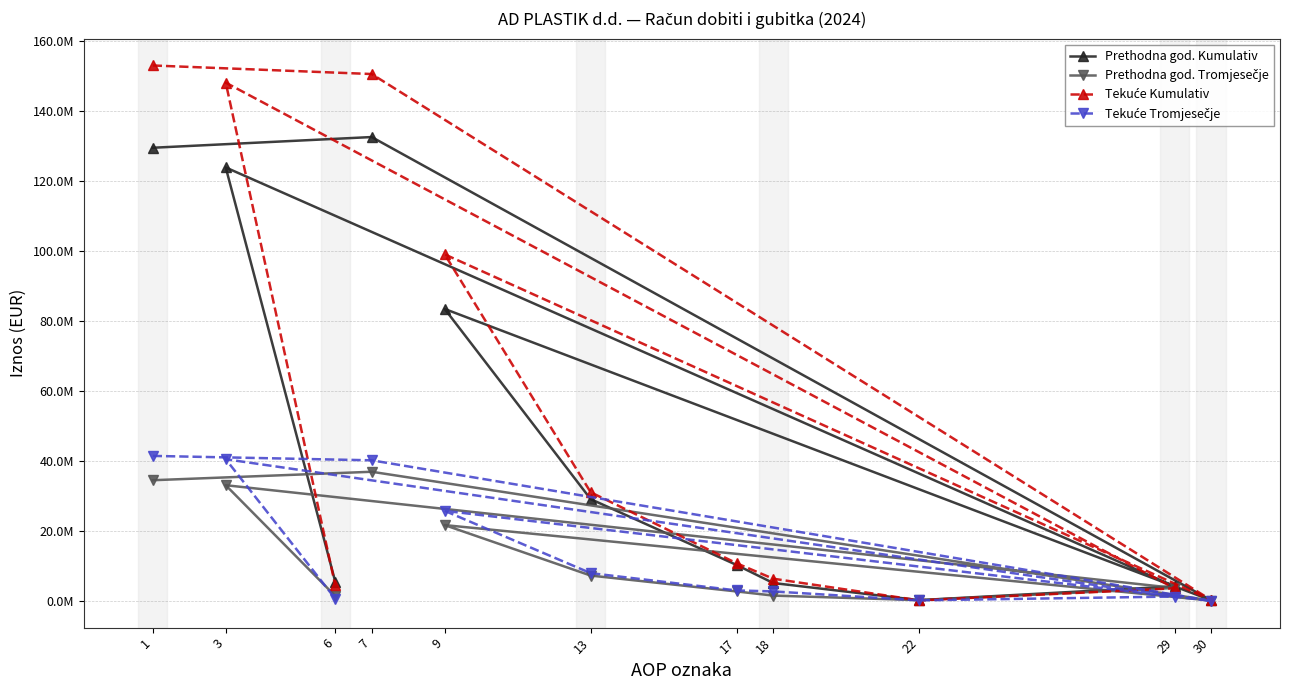

What is the difference between the maximum and minimum values in the Tekuće Kumulativ series?

152788217